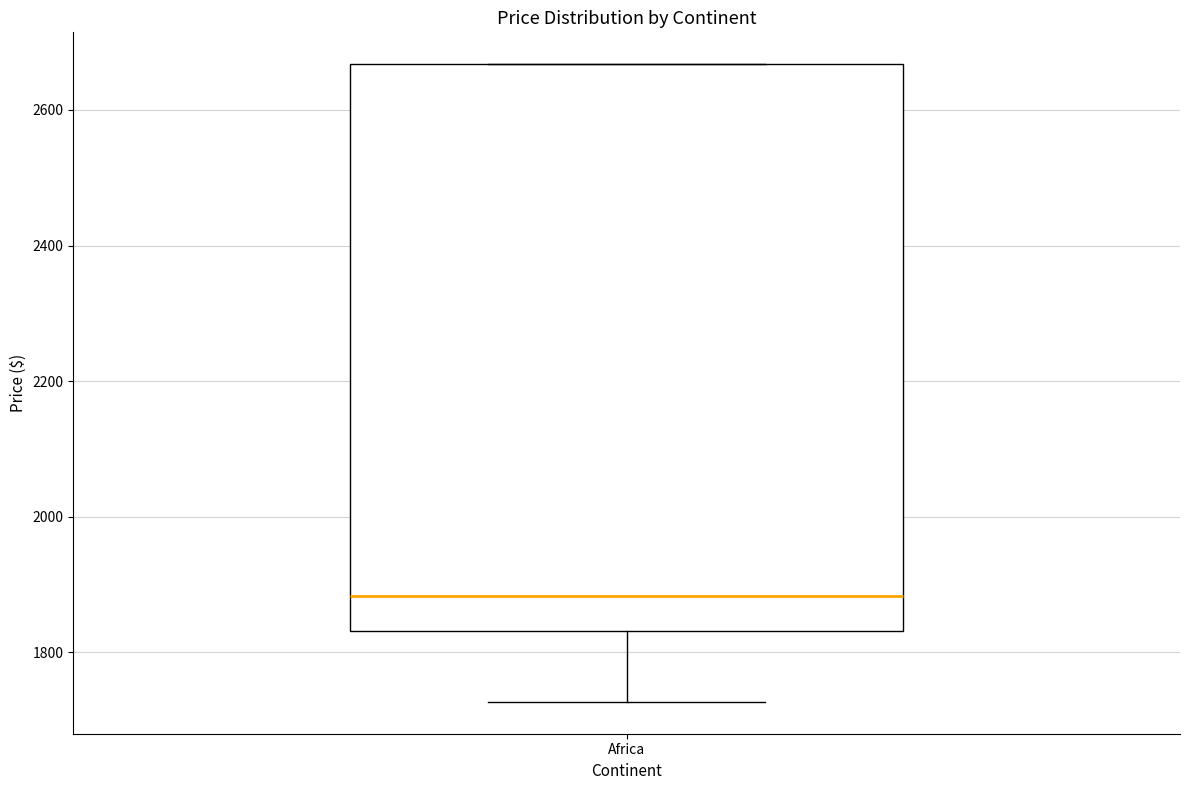

Transcribe this box plot: give where the median line is, the range the box spans, and where the two whiskers end, as read against the y-axis. The values are not printed on the chart, so give them approximately, as read against the axis.

median 1880, box 1840 to 2660, whiskers 1720 to 2660